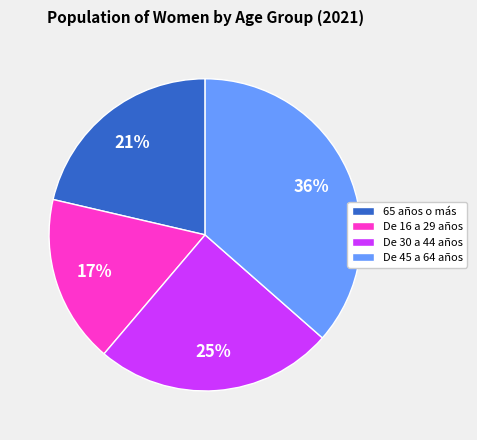

Rank the categories by value from highest to lowest.

De 45 a 64 años, De 30 a 44 años, 65 años o más, De 16 a 29 años